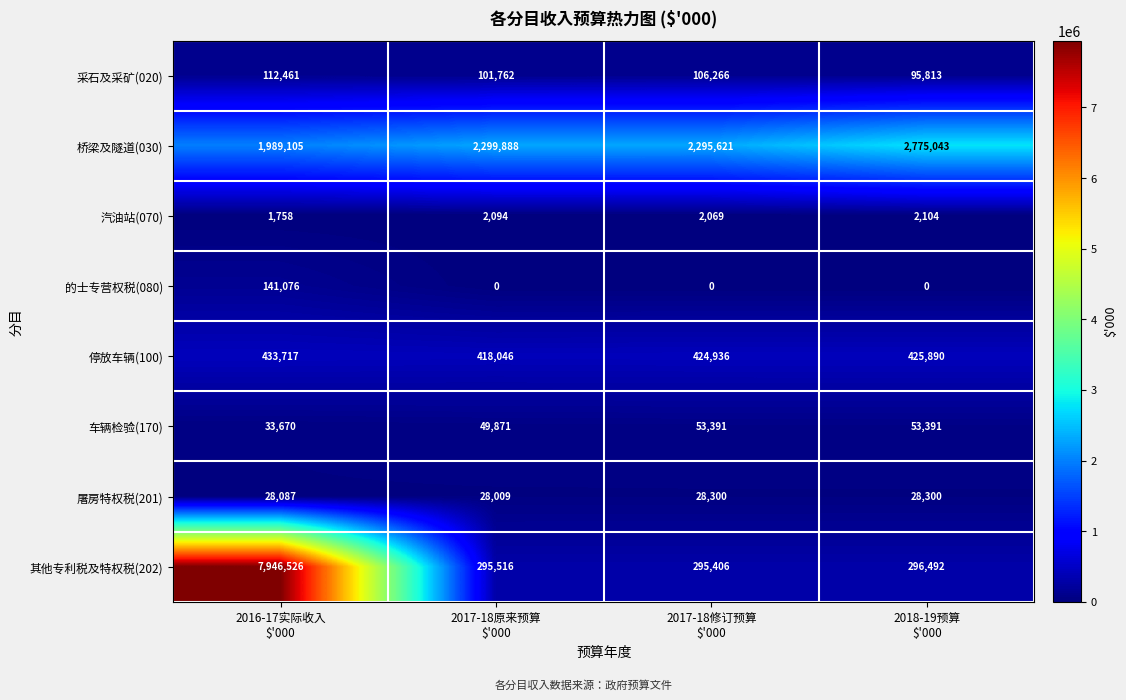

What is the greatest value displayed?

7946526